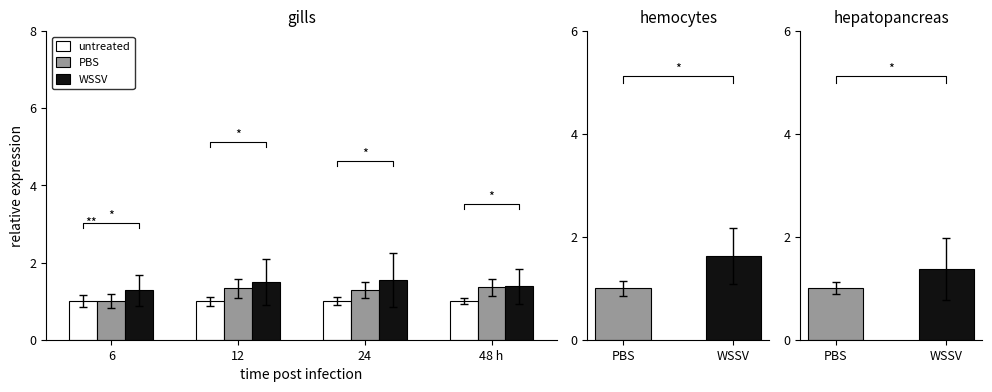

At which category is the sum across all series the highest?

12